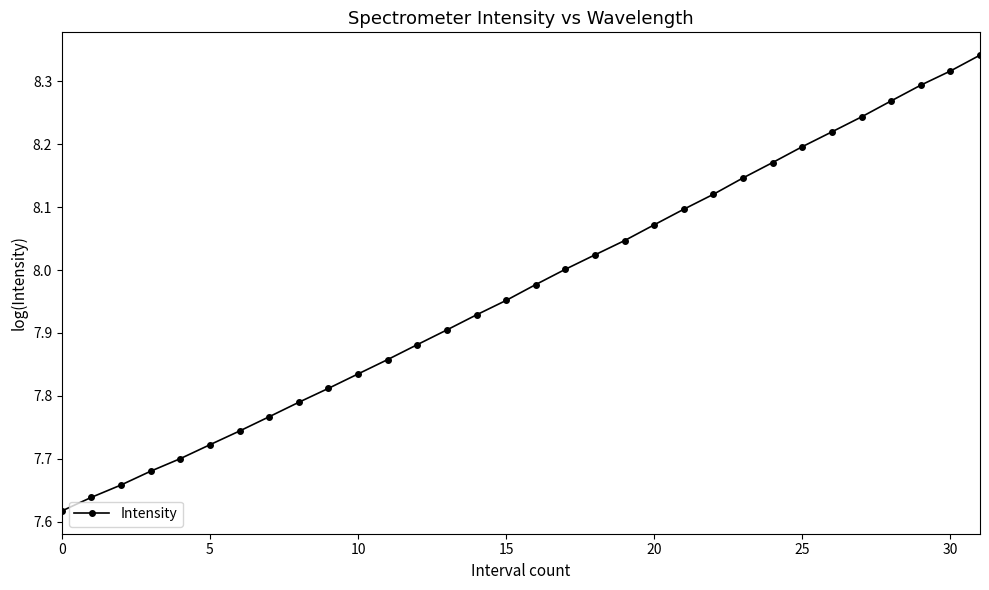

What is the difference between the maximum and minimum values?

0.7